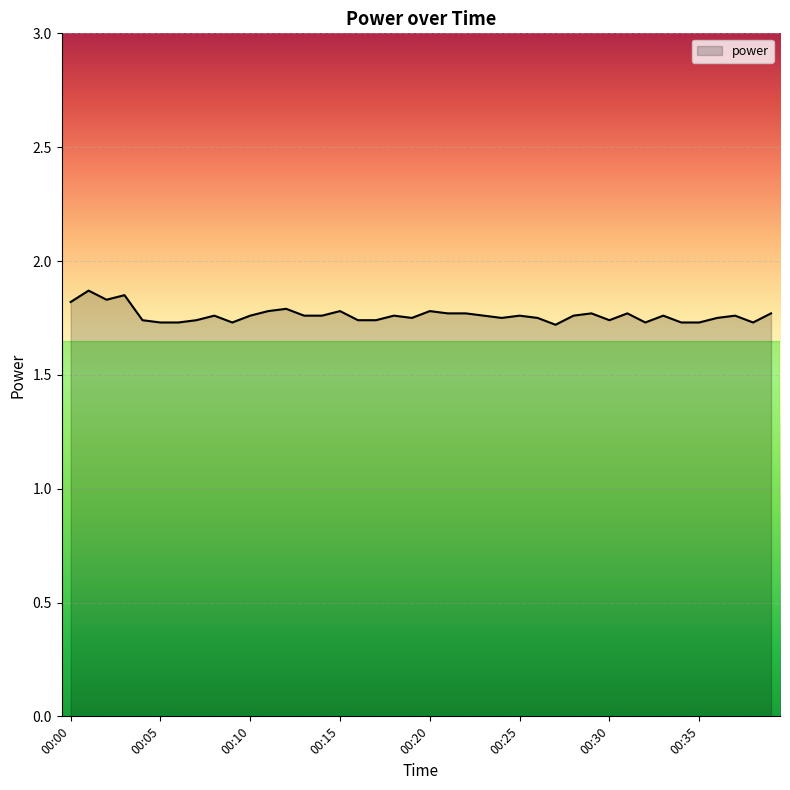

What is the minimum value shown in the chart?

1.7